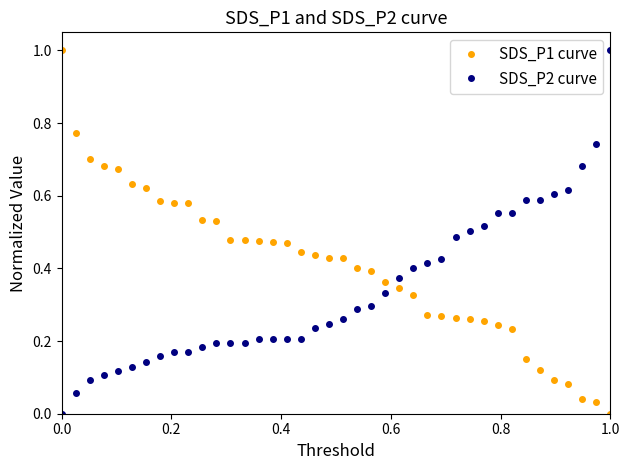

What is the difference between the maximum and minimum values in the SDS_P2 curve series?

1.0